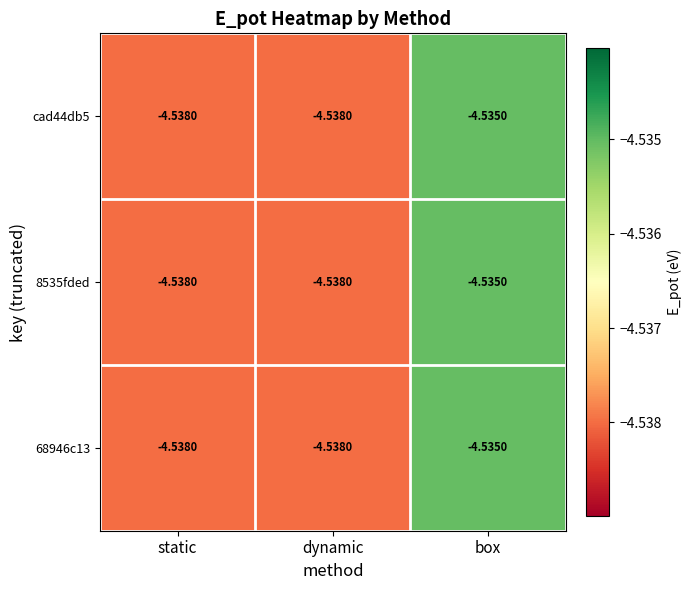

At which label does 8535fded reach its peak?

box